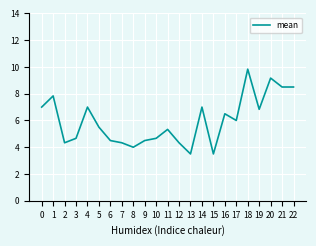

Is this an area chart (filled region under the line)?

No